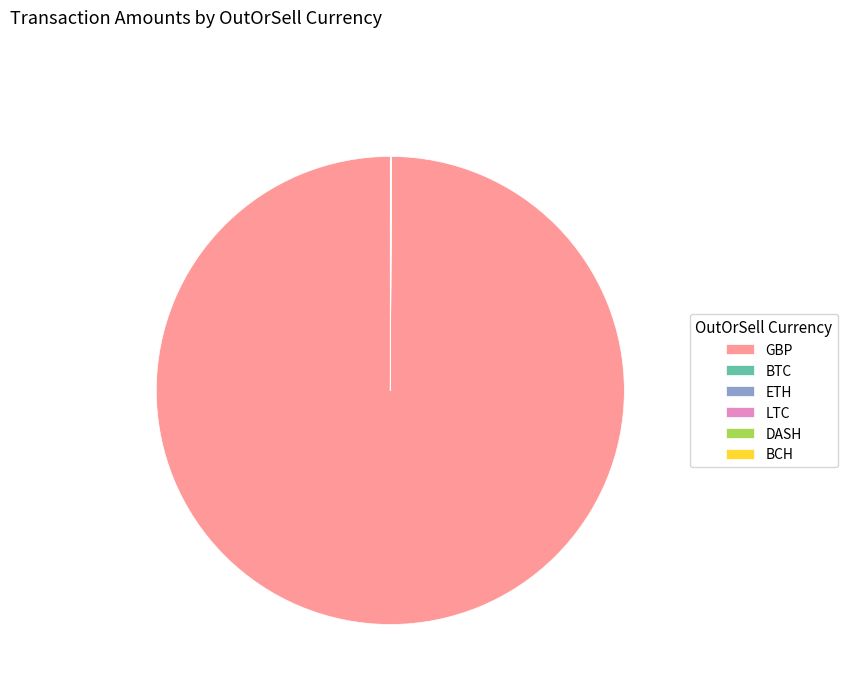

Does GBP represent more than half of the total?

Yes